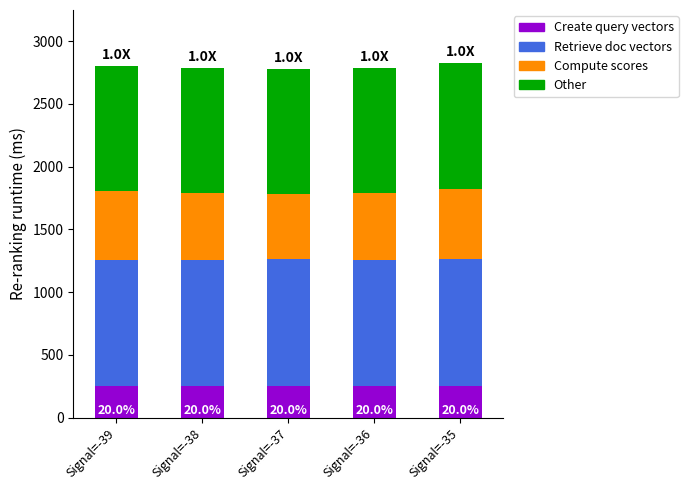

What is the total value across all series at Signal=-38?

2787.9